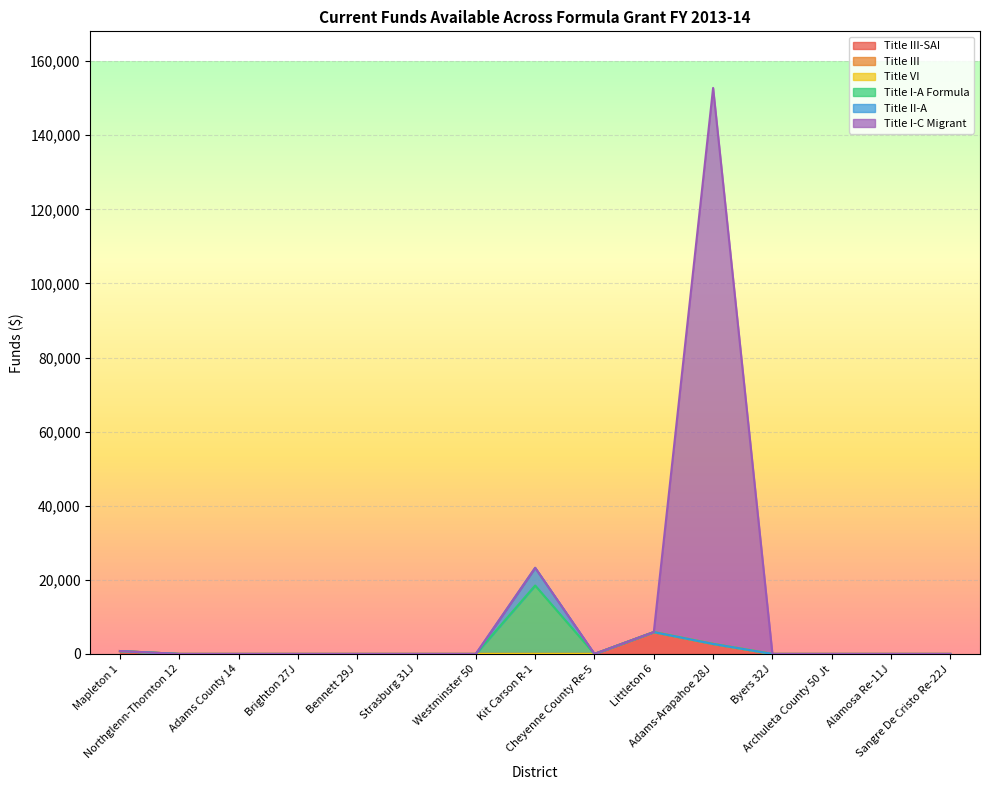

At Brighton 27J, list the series in order from smallest to largest.

Title III-SAI, Title III, Title VI, Title I-A Formula, Title II-A, Title I-C Migrant